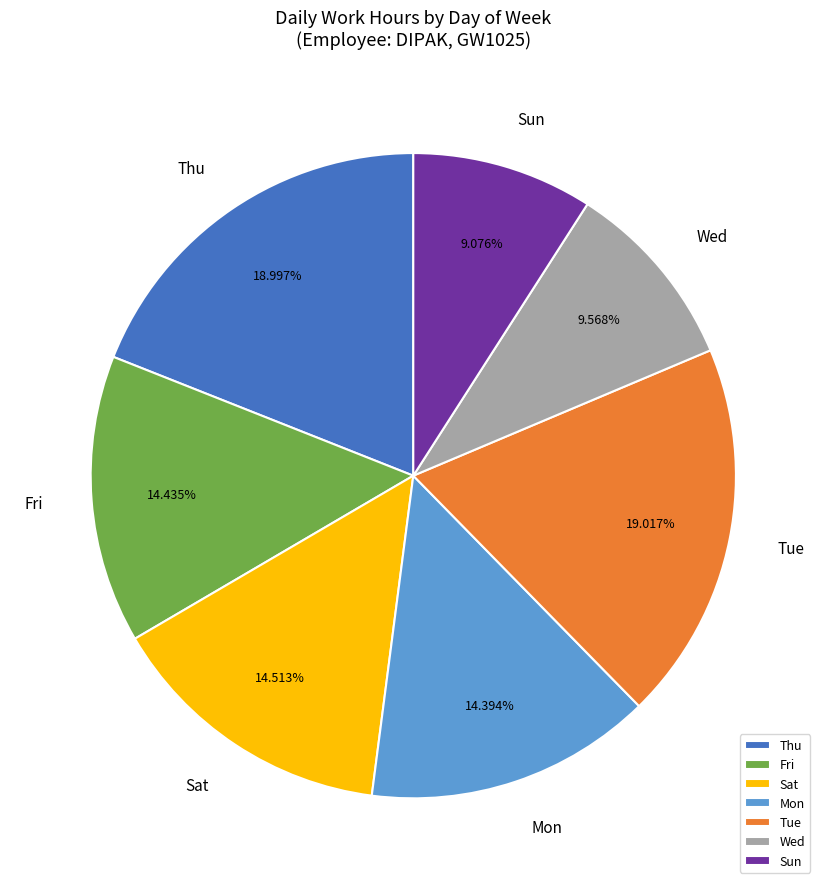

What is the ratio of the value at Tue to the value at Sun?

2.1